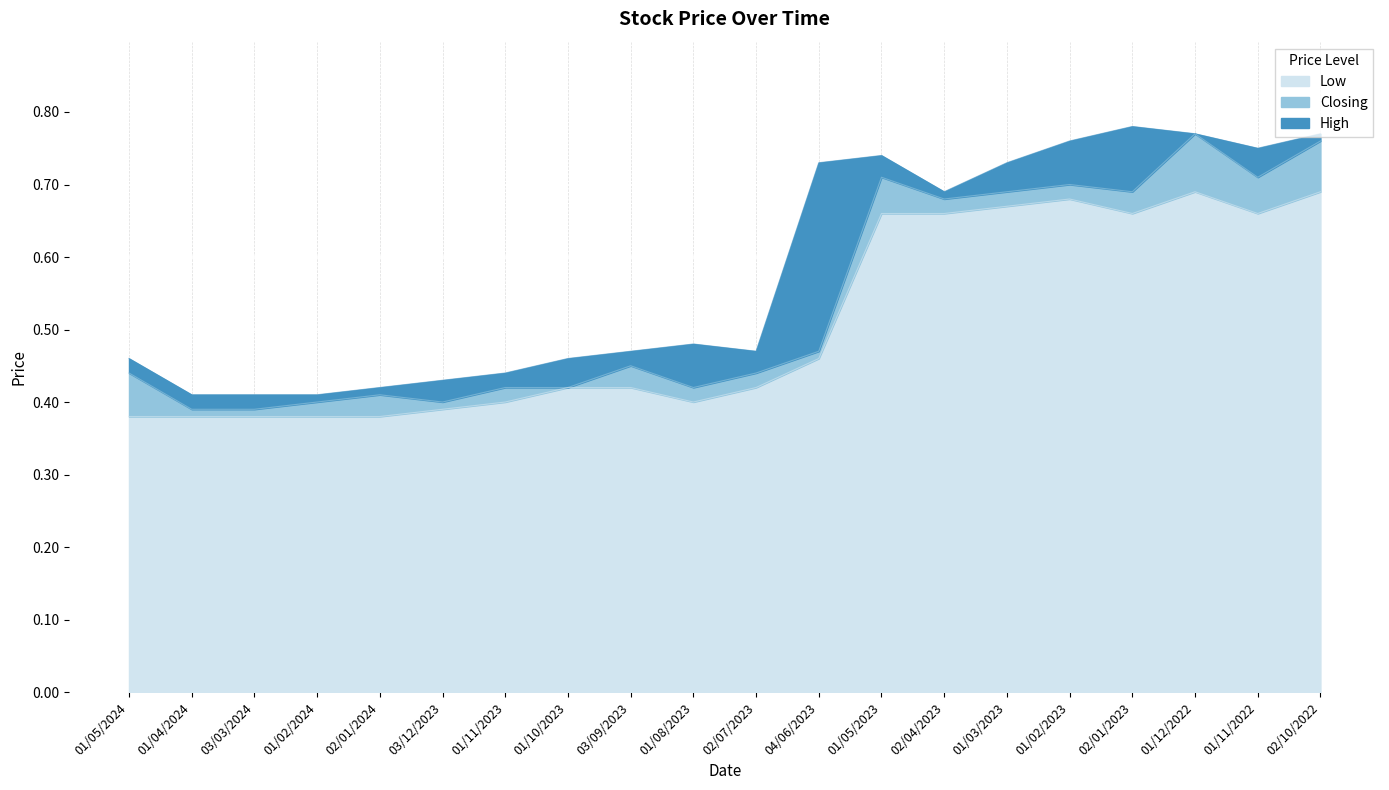

How many lines are shown in the chart?

3